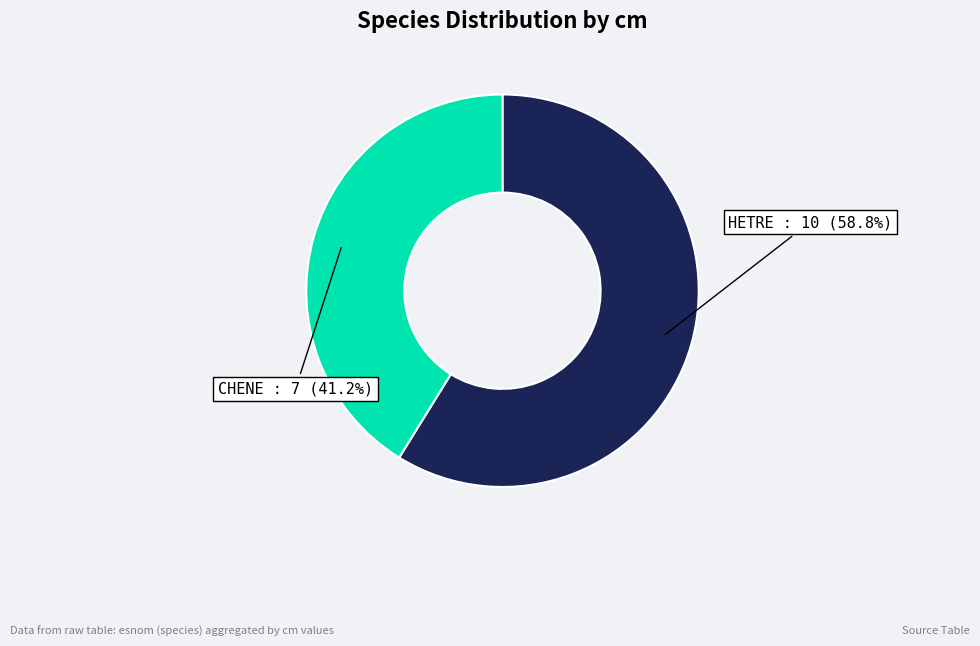

Rank the categories by value from highest to lowest.

HETRE, CHENE